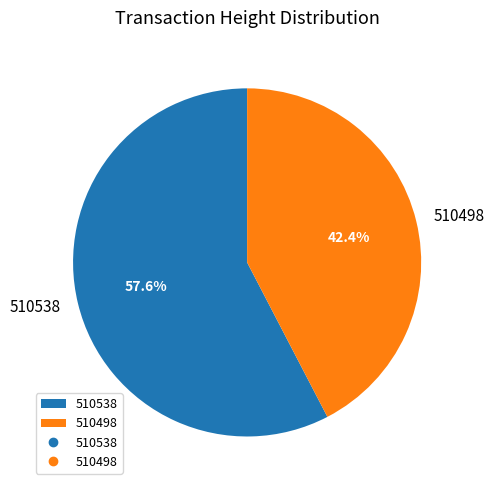

To the nearest percent, what is the combined percentage of 510498 and 510538?

100%